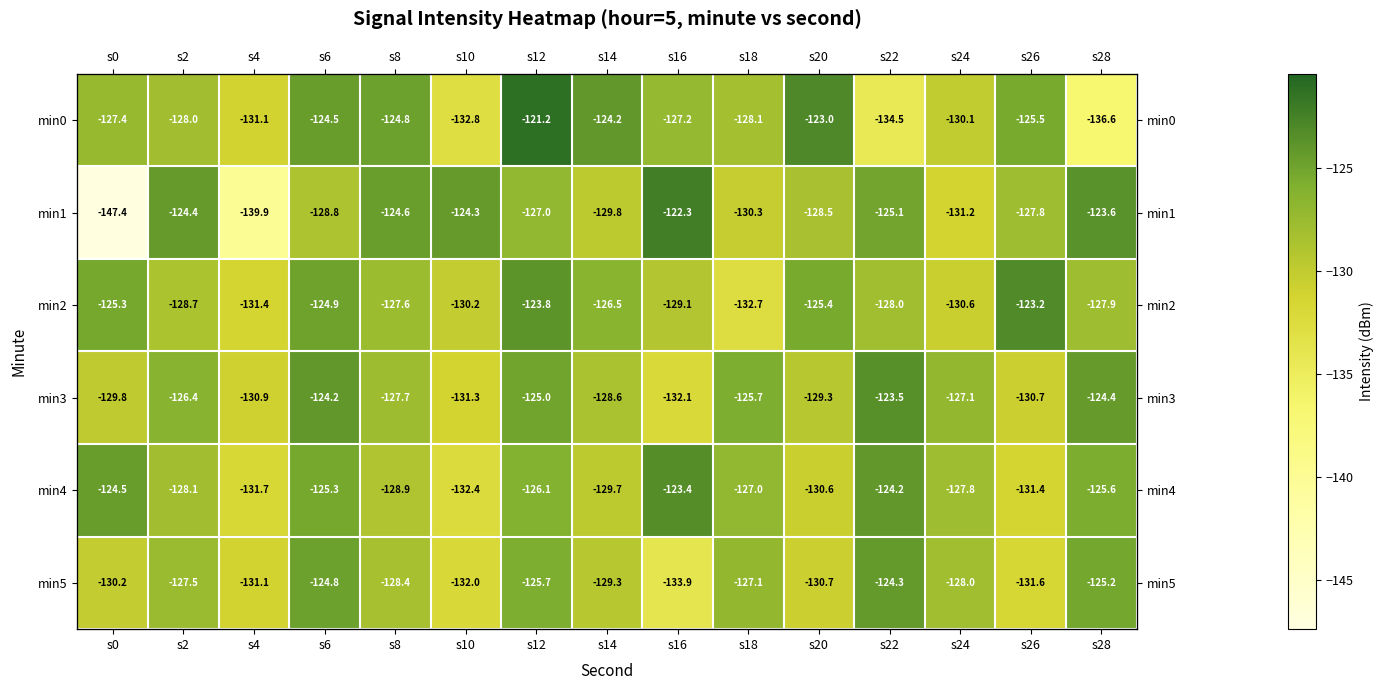

What is the total value across all series at s0?

-784.5